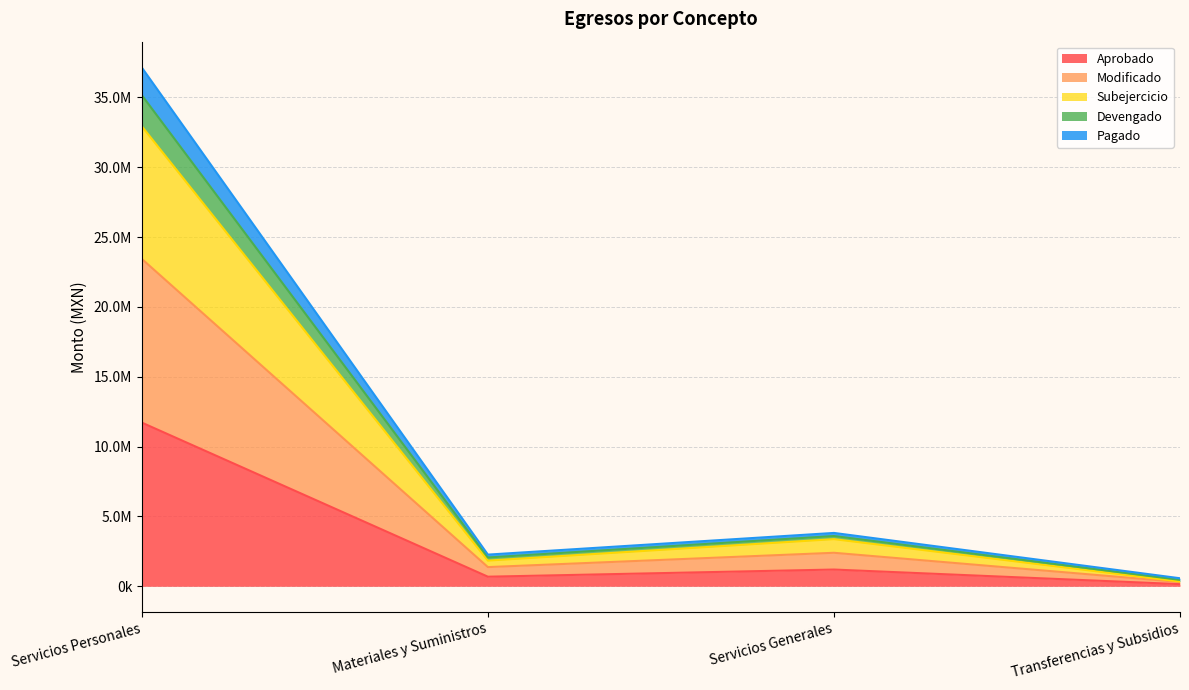

Which has a higher value, Servicios Personales or Transferencias y Subsidios?

Servicios Personales